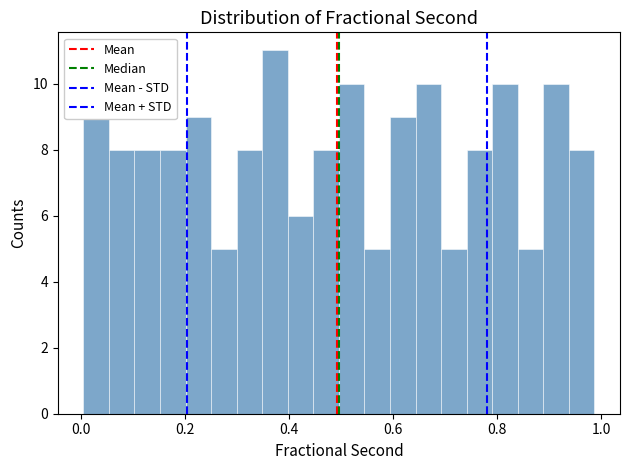

Around what value on the x-axis is the tallest bar? Give the approximate position of its centre, as read against the axis.

0.38